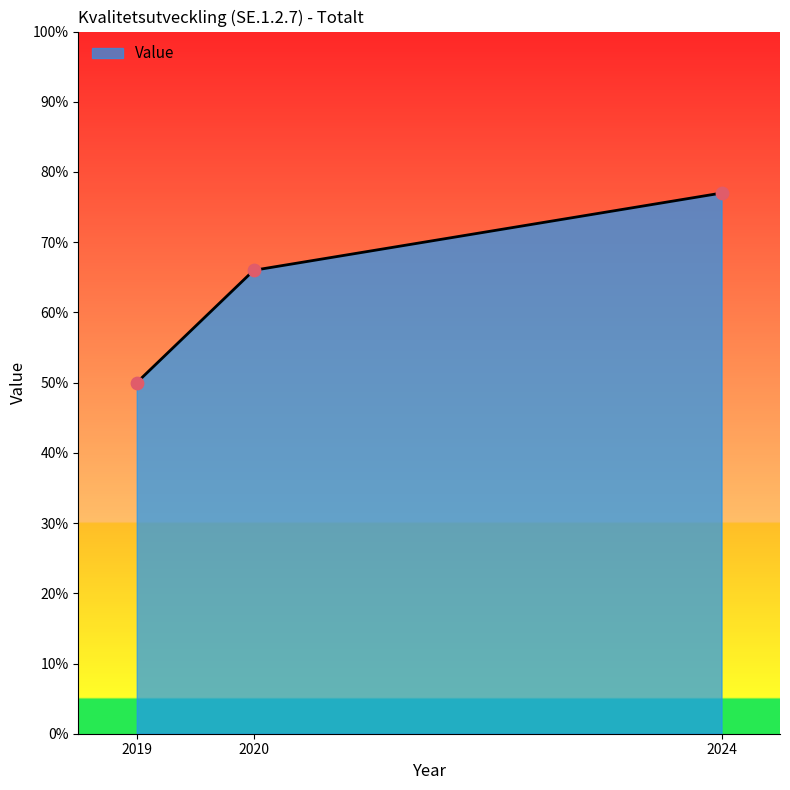

What is the change in value from 2019 to 2020?

+16